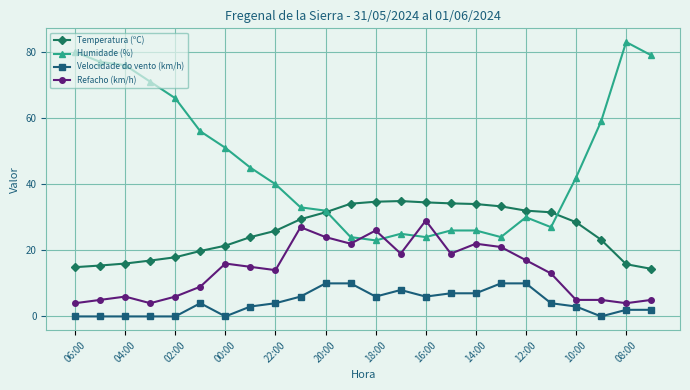

At how many categories does at least one series exceed 26?

24